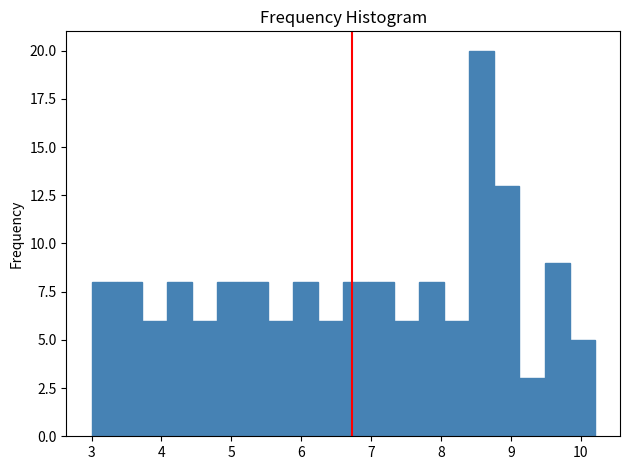

Read against the x-axis, roughly where is the centre of the tallest bar?

8.6